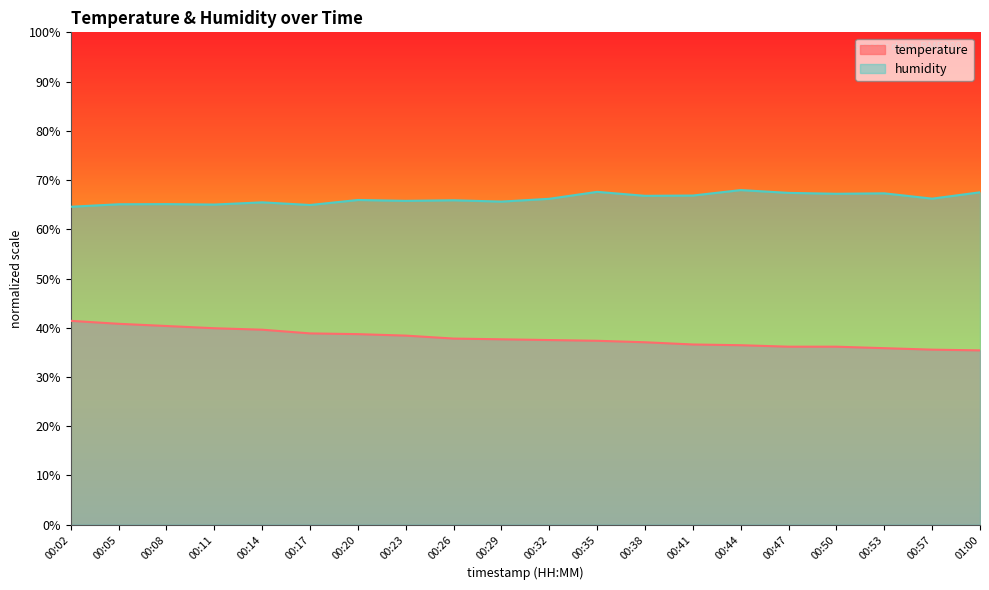

Where is the first local minimum for humidity?

00:11